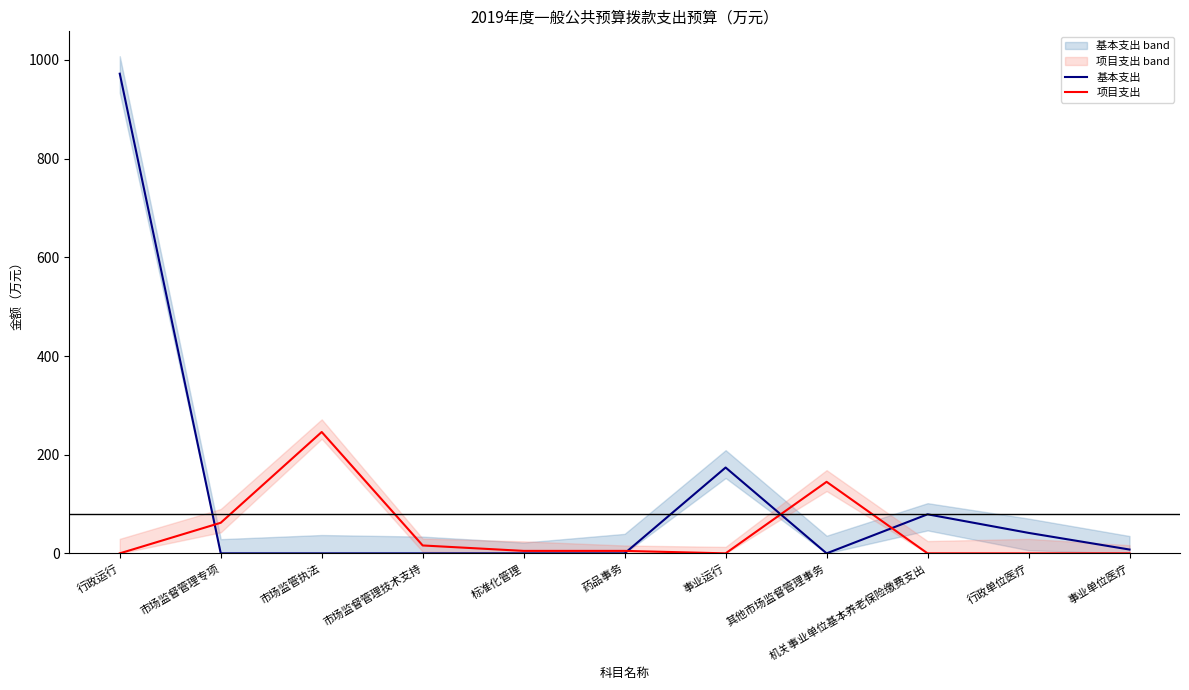

What is the total value across all series at 药品事务?

5.0